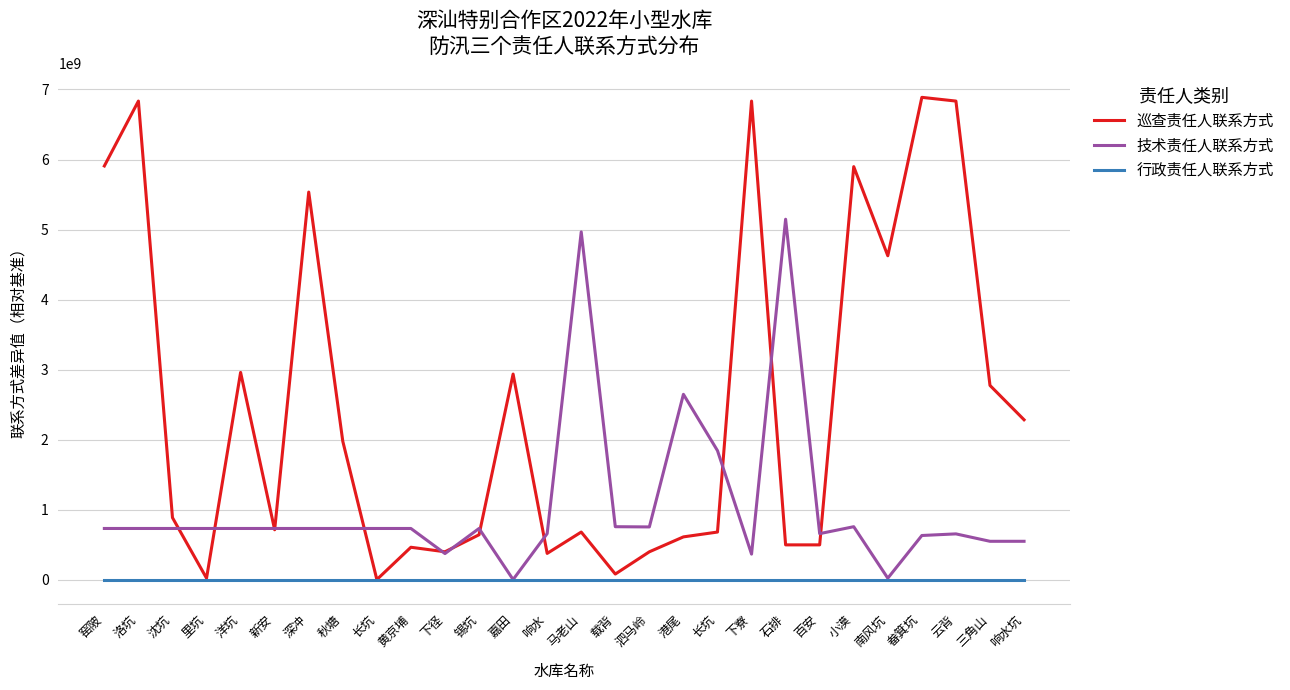

Does the chart have visible grid lines?

Yes